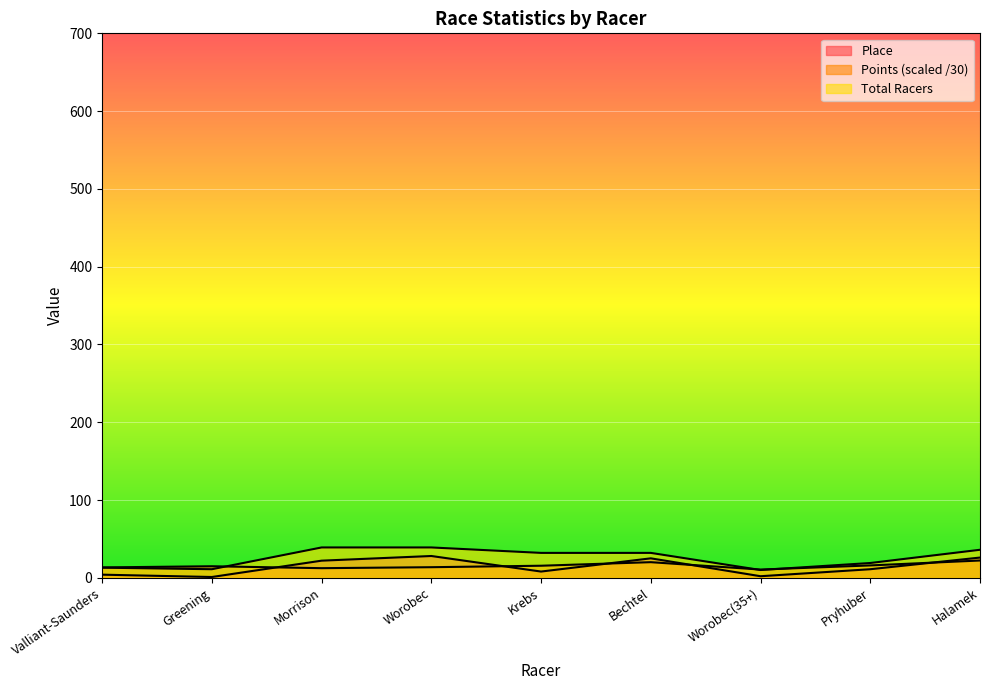

Read the Total Racers value at Worobec(35+).

10.0